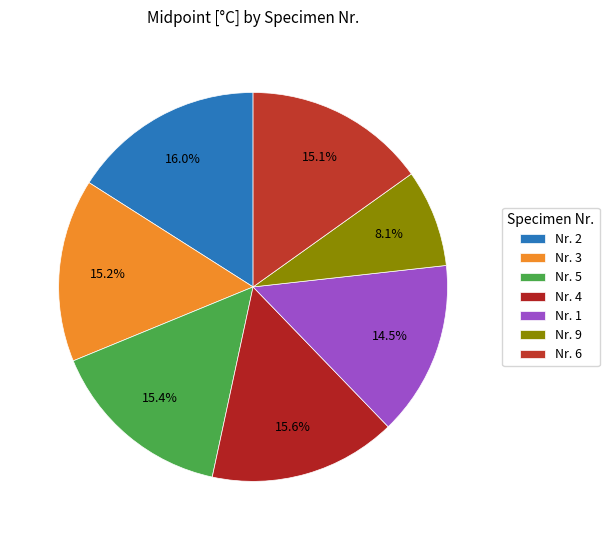

Is there a majority slice in this chart?

No